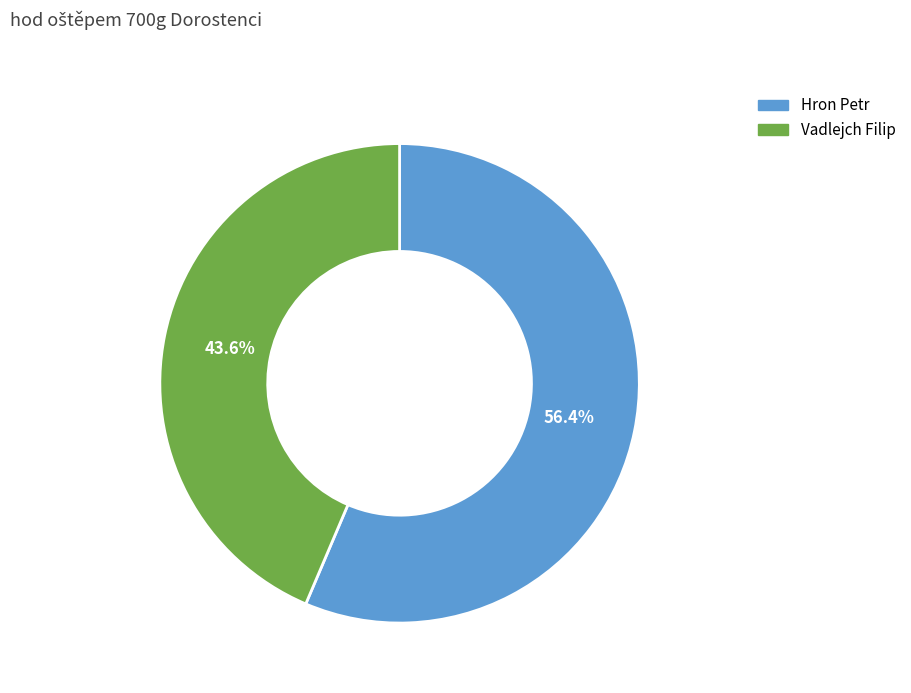

Count the number of slices in the pie.

2